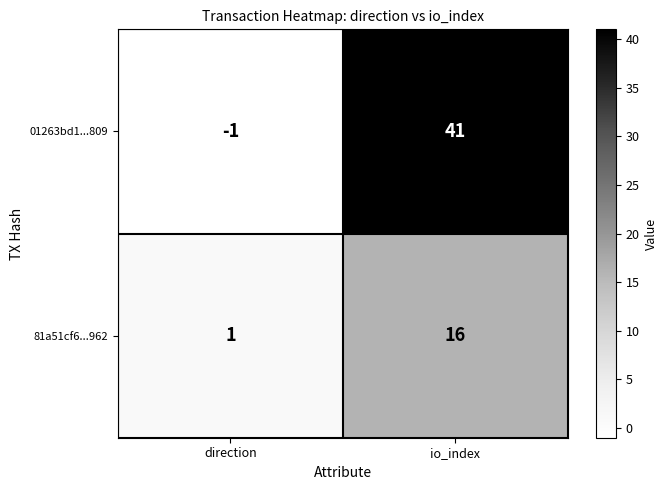

At how many categories does at least one series exceed 12?

1